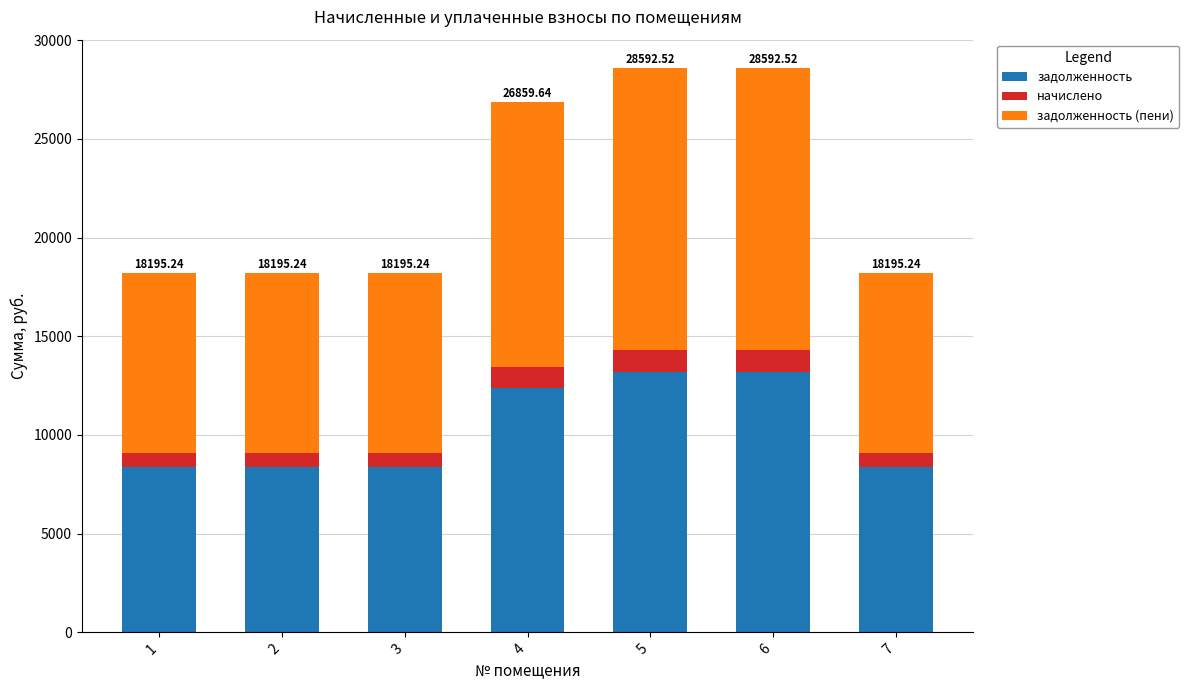

What is the total value across all series at 1?

18195.2